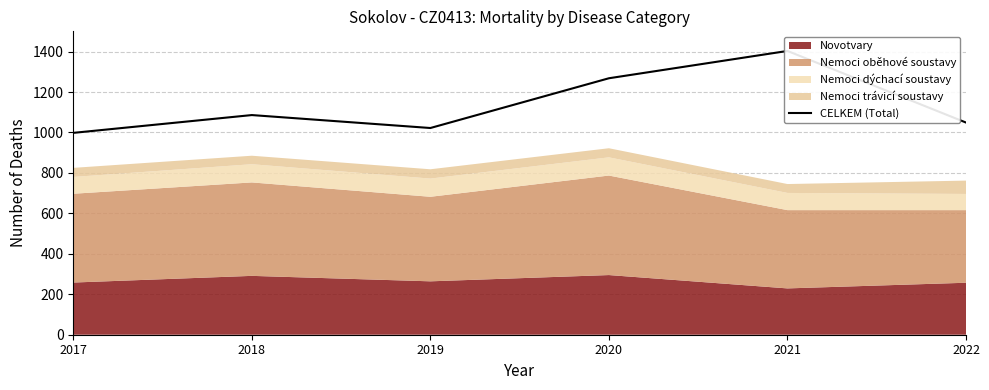

Reading left to right, what are all the values shown in this chart?

998	1086	1022	1268	1403	1049